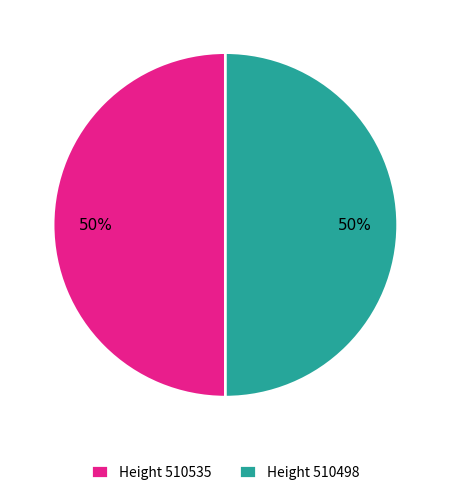

Count the number of slices in the pie.

2